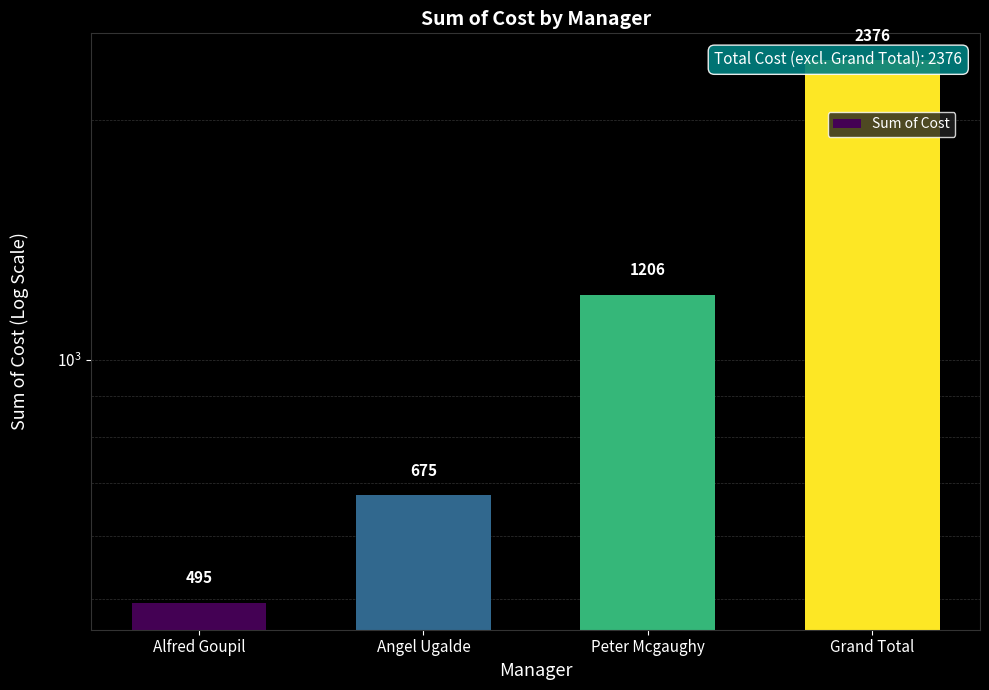

The value at Alfred Goupil is 495. True or false?

True